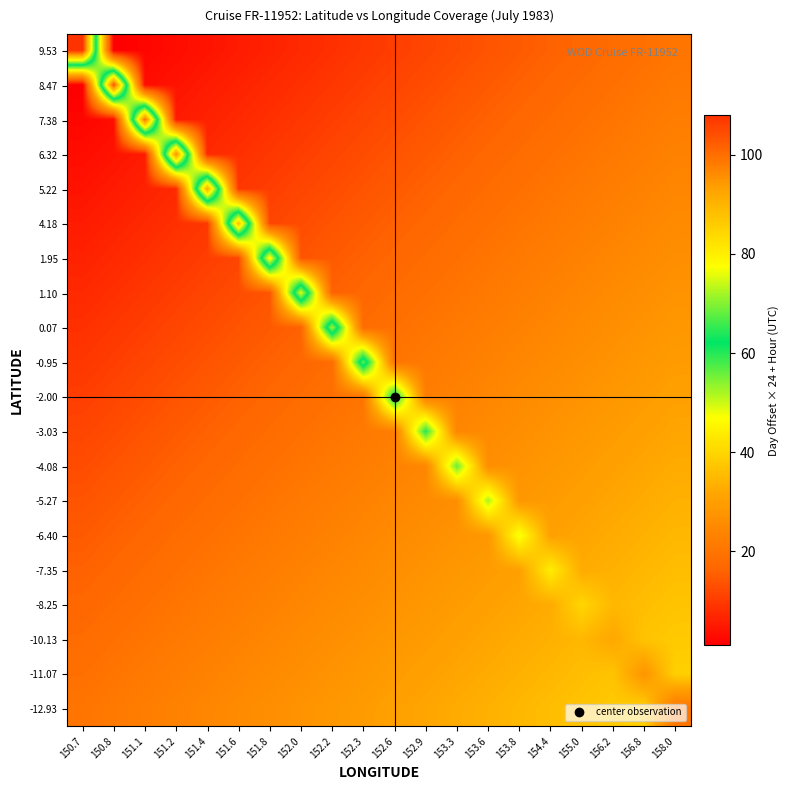

How many distinct data groups are displayed?

20